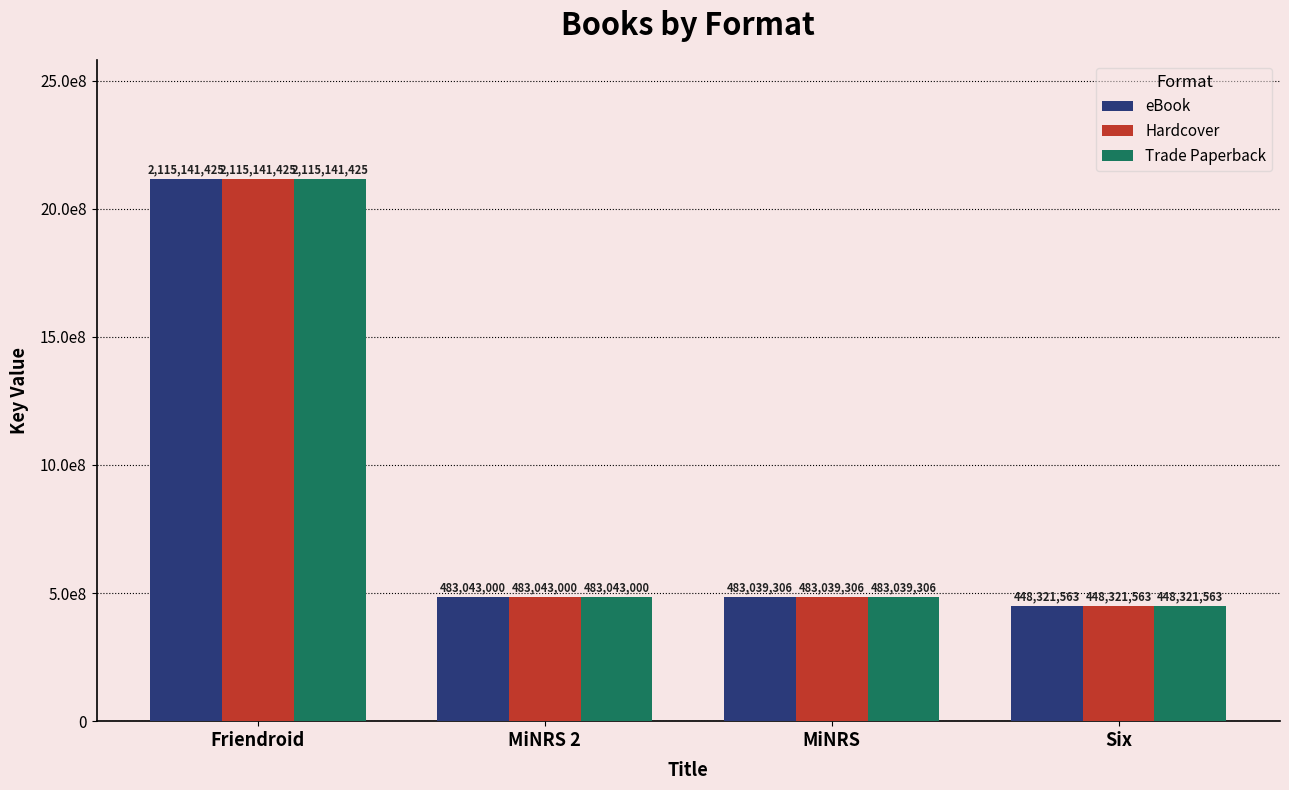

At which label is Trade Paperback closest to 1281731494?

MiNRS 2